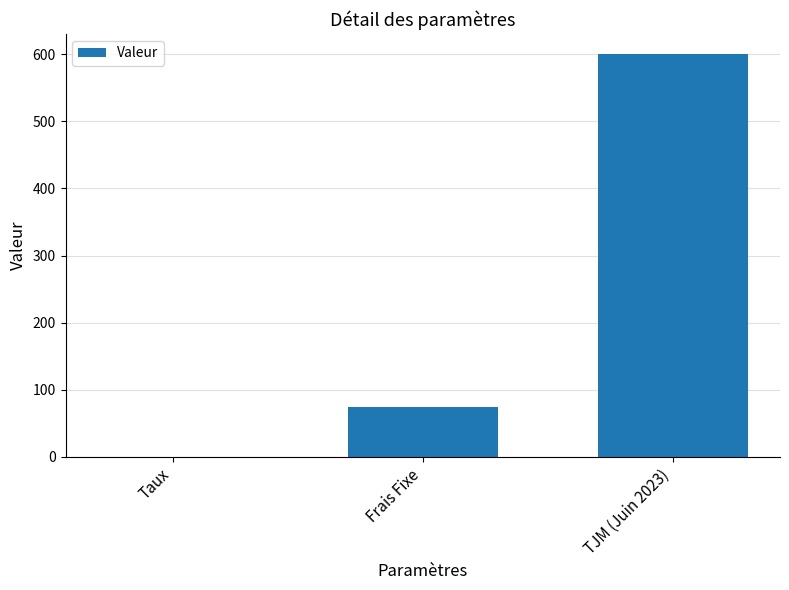

What is the sum of all values?

675.1